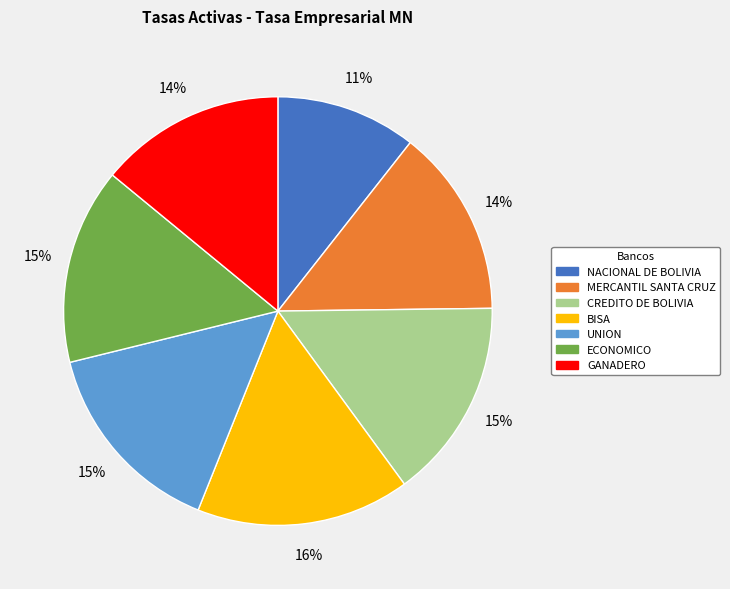

How many segments does this pie chart have?

7